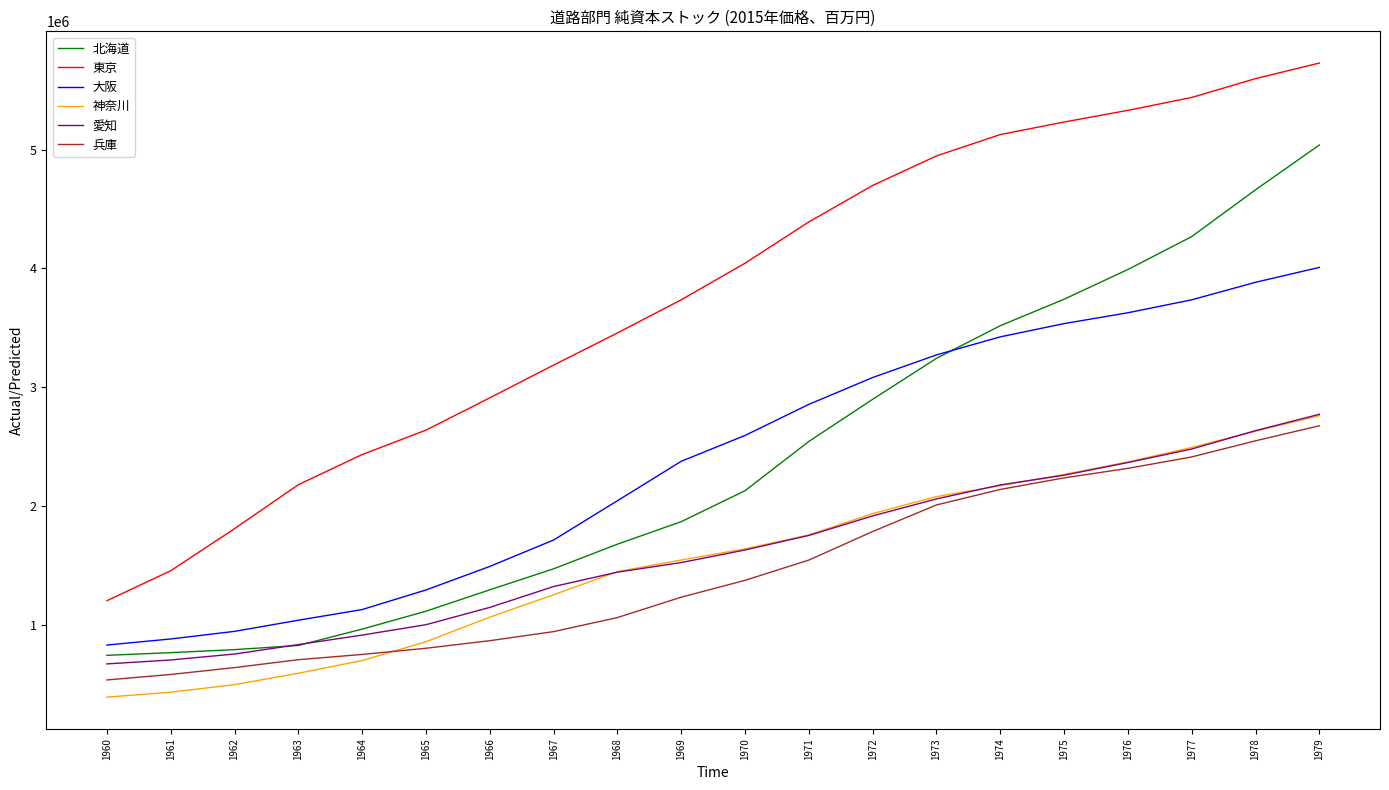

What is the smallest value displayed?

390291